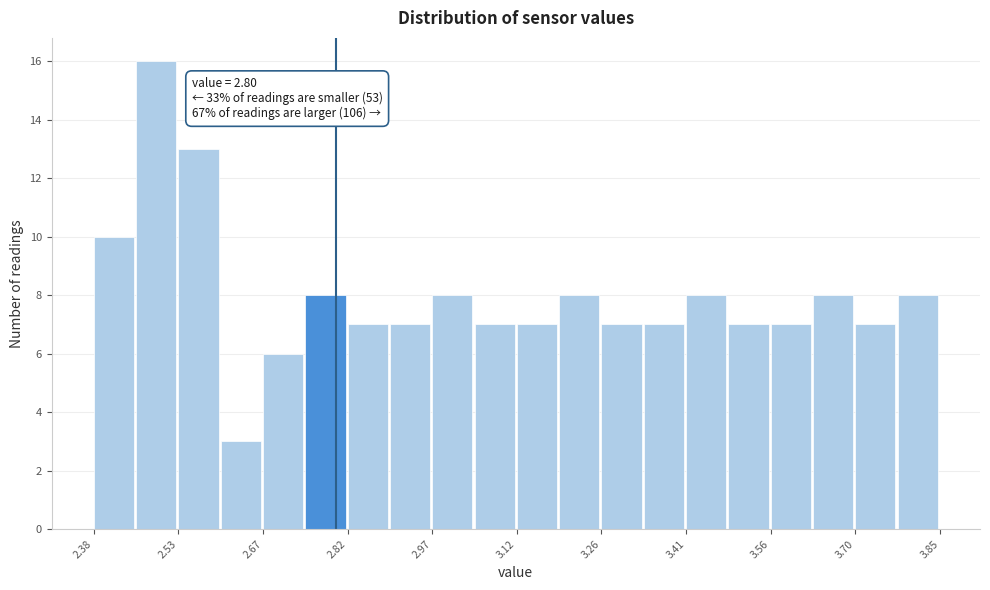

Around what value on the x-axis is the tallest bar? Give the approximate position of its centre, as read against the axis.

2.48